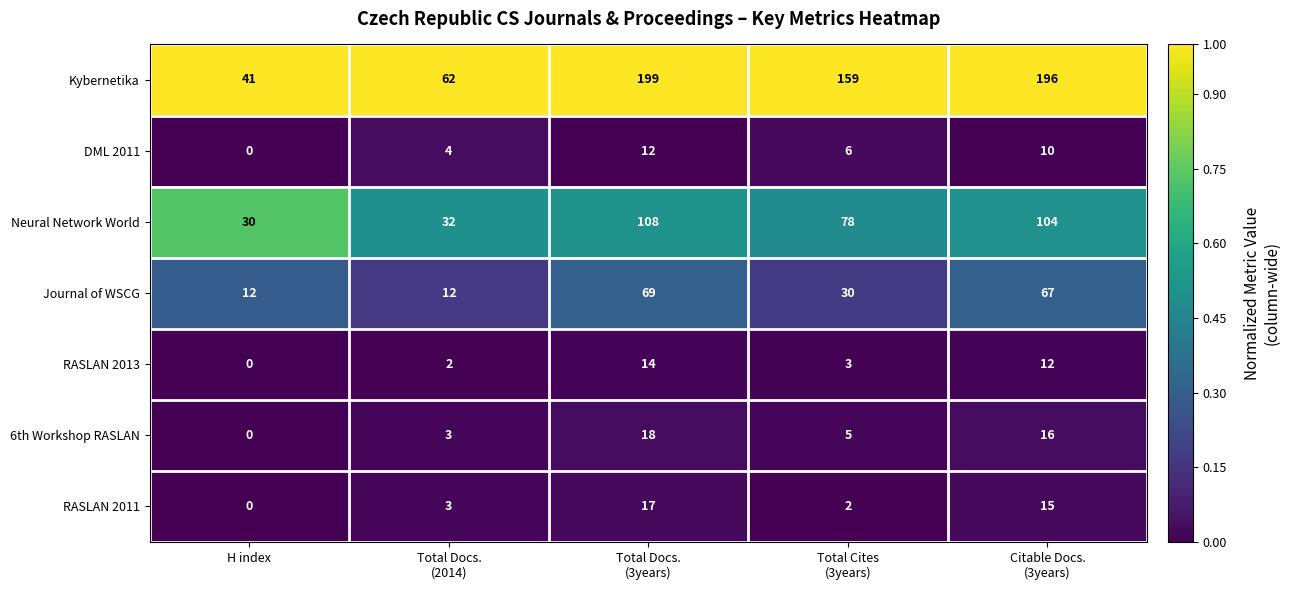

True or false: Journal of WSCG has a value of 12 at H index.

True